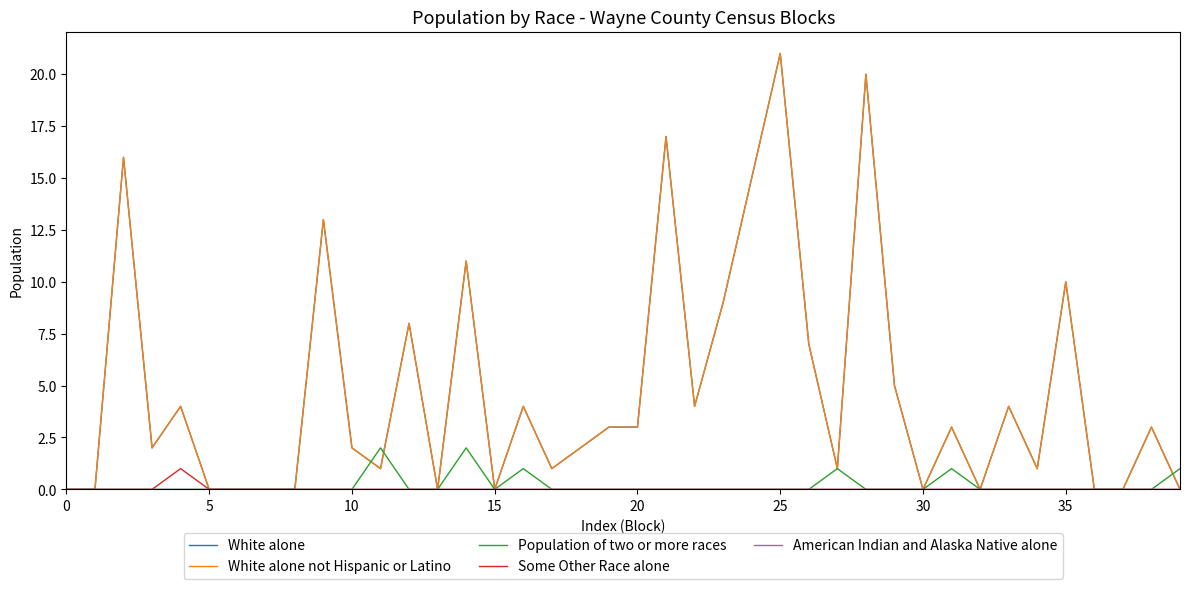

List the series in order of their peak value, lowest first.

American Indian and Alaska Native alone, Some Other Race alone, Population of two or more races, White alone, White alone not Hispanic or Latino